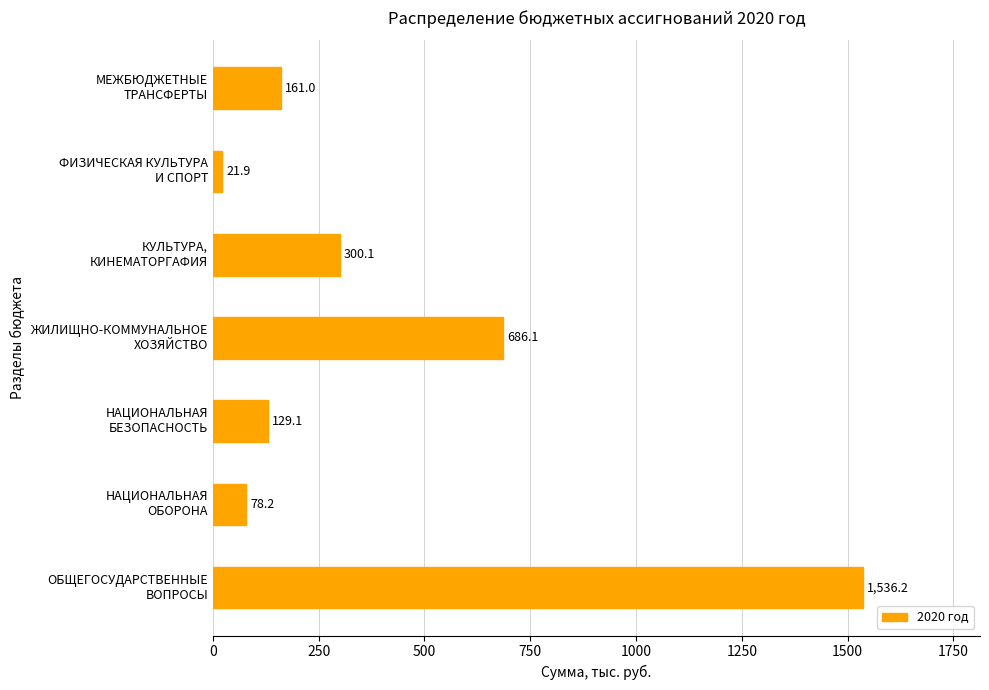

What is the average value?

416.1